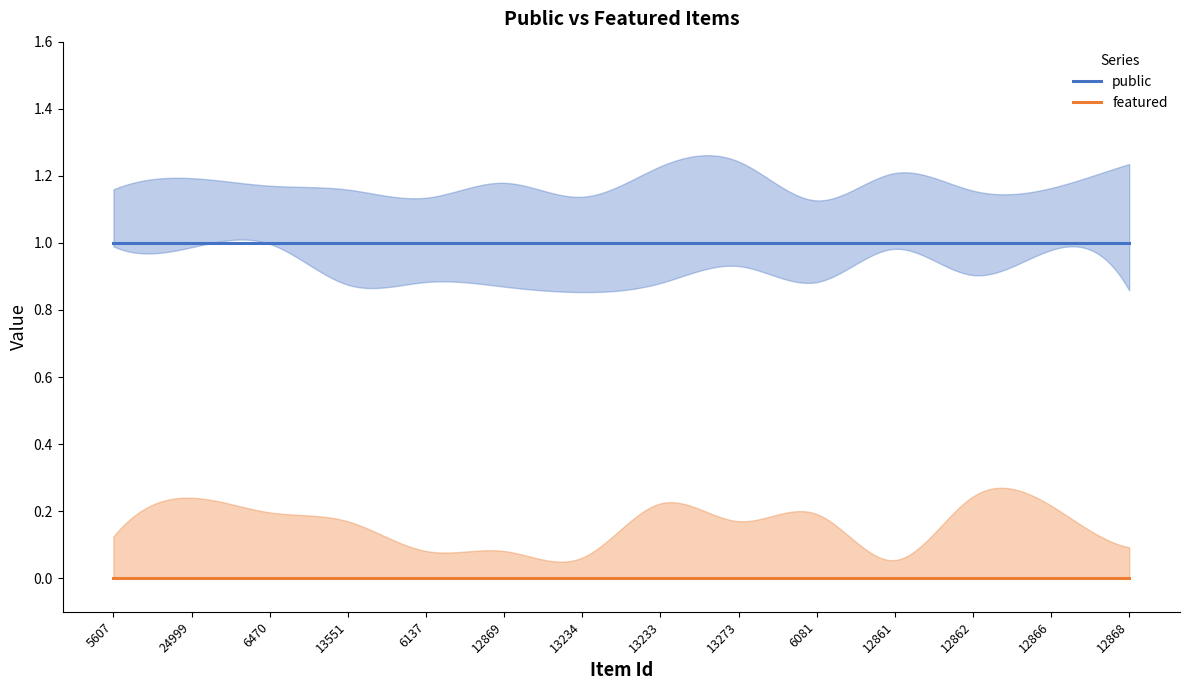

True or false: featured and public cross at least once.

False